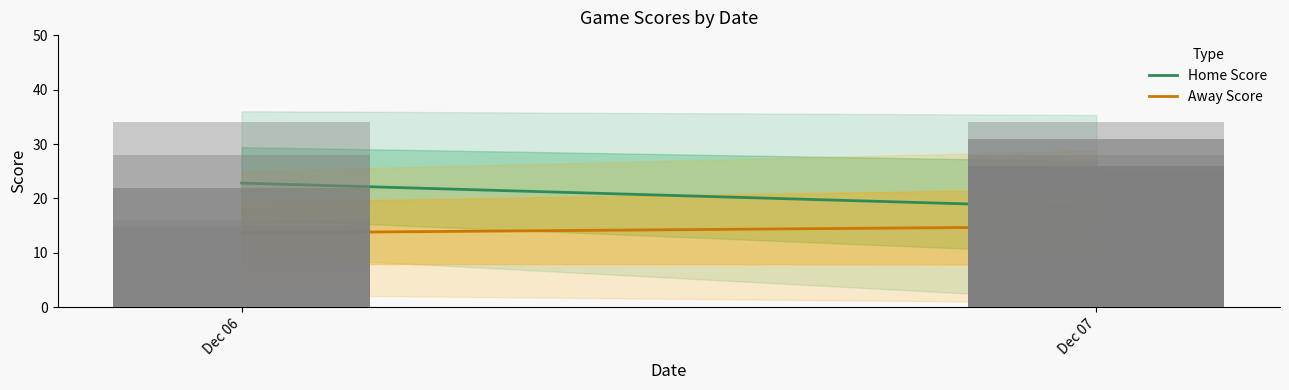

Reading right to left, what are all the values shown in this chart?

Home Score: 18.3	22.8
Away Score: 14.9	13.7